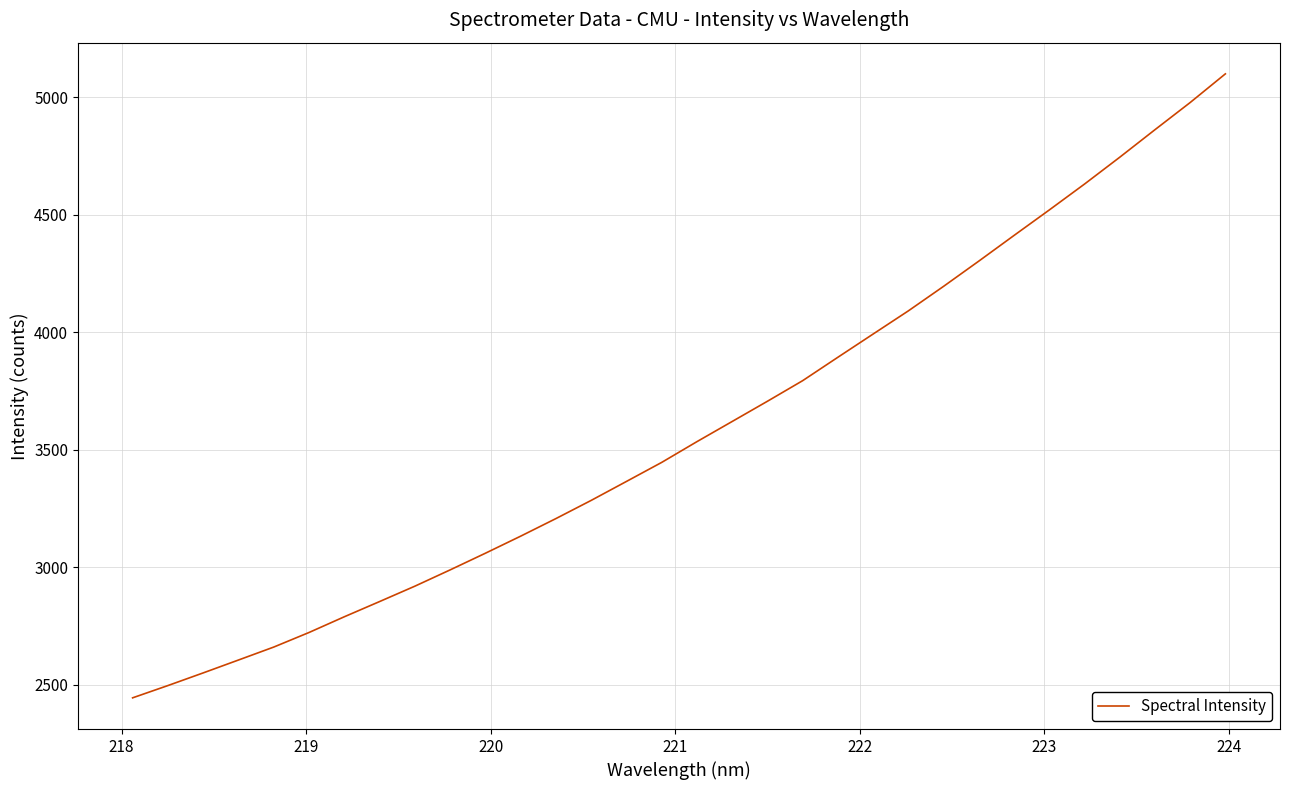

What is the difference between the maximum and minimum values?

2654.6